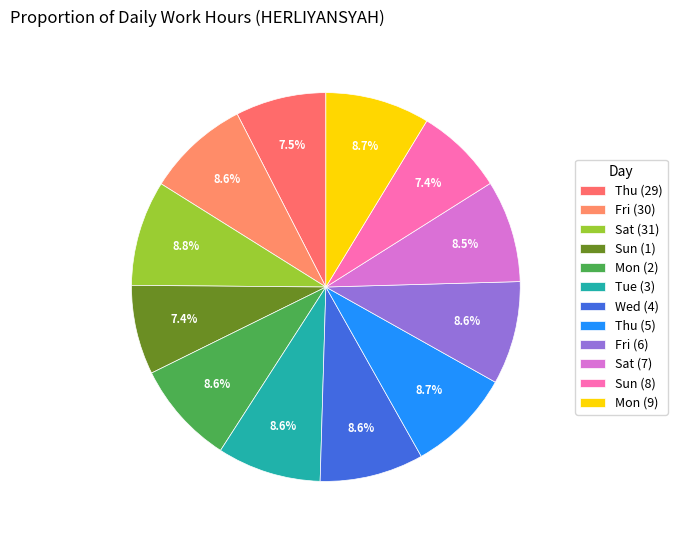

What is the change in value from Sat (31) to Thu (5)?

-0.1